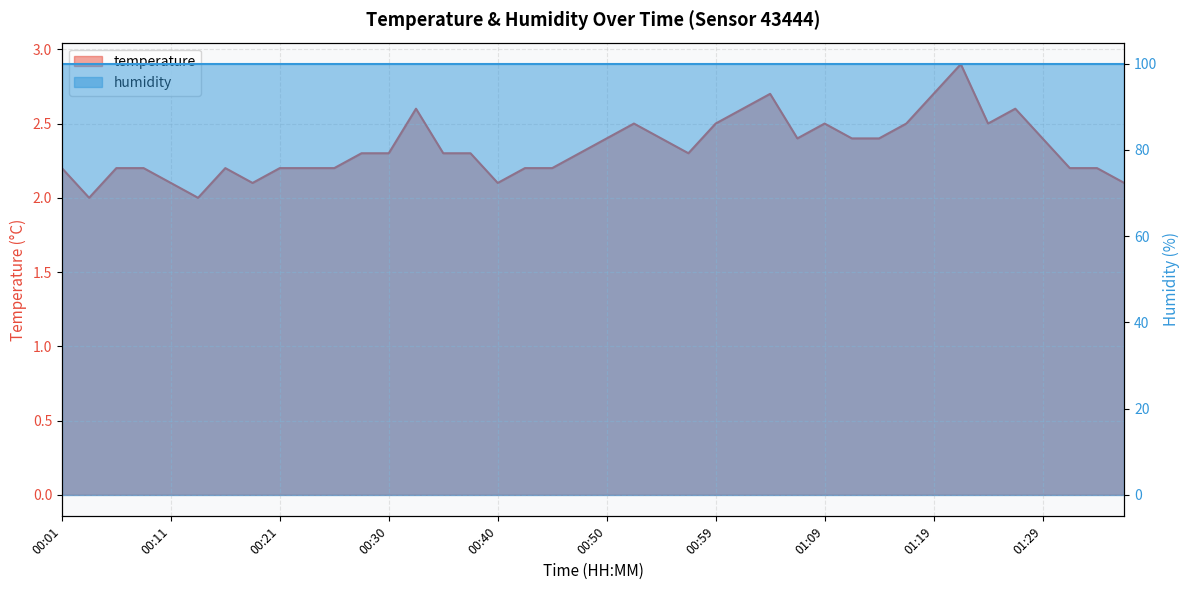

List the labels in order of value, smallest first.

00:04, 00:13, 00:11, 00:18, 00:40, 01:36, 00:01, 00:06, 00:08, 00:16, 00:21, 00:23, 00:25, 00:42, 00:45, 01:31, 01:33, 00:28, 00:30, 00:35, 00:38, 00:47, 00:57, 00:50, 00:55, 01:07, 01:12, 01:14, 01:29, 00:52, 00:59, 01:09, 01:16, 01:24, 00:33, 01:02, 01:26, 01:04, 01:19, 01:21